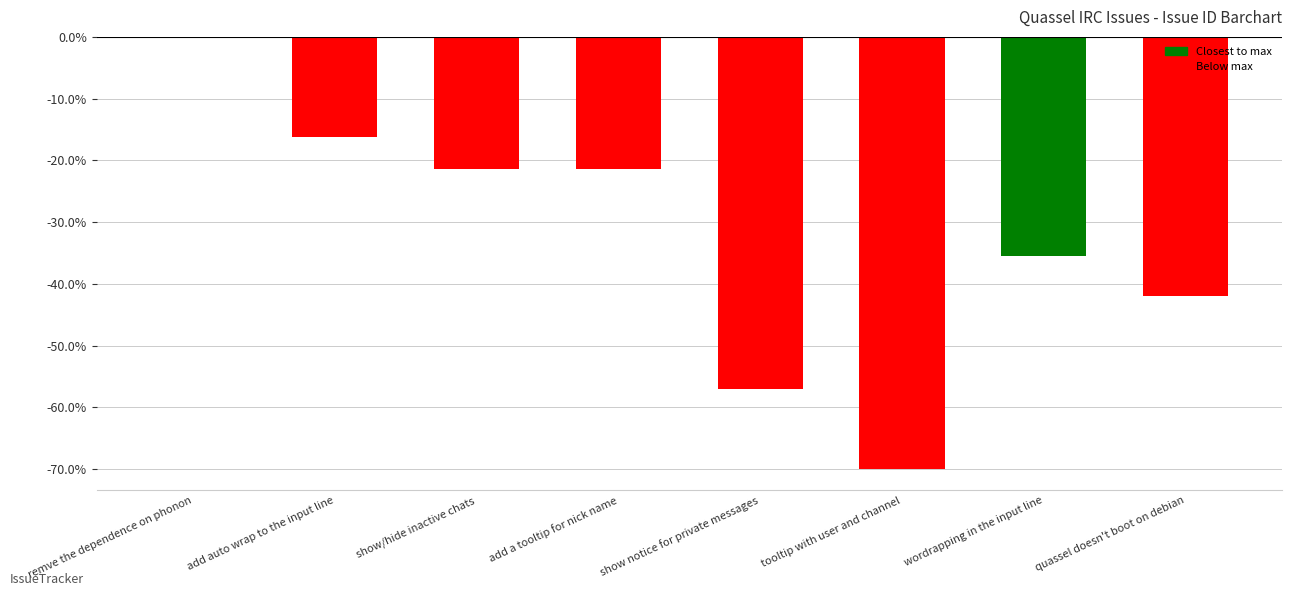

What is the sum of the values at tooltip with user and channel and quassel doesn't boot on debian?

-111.9